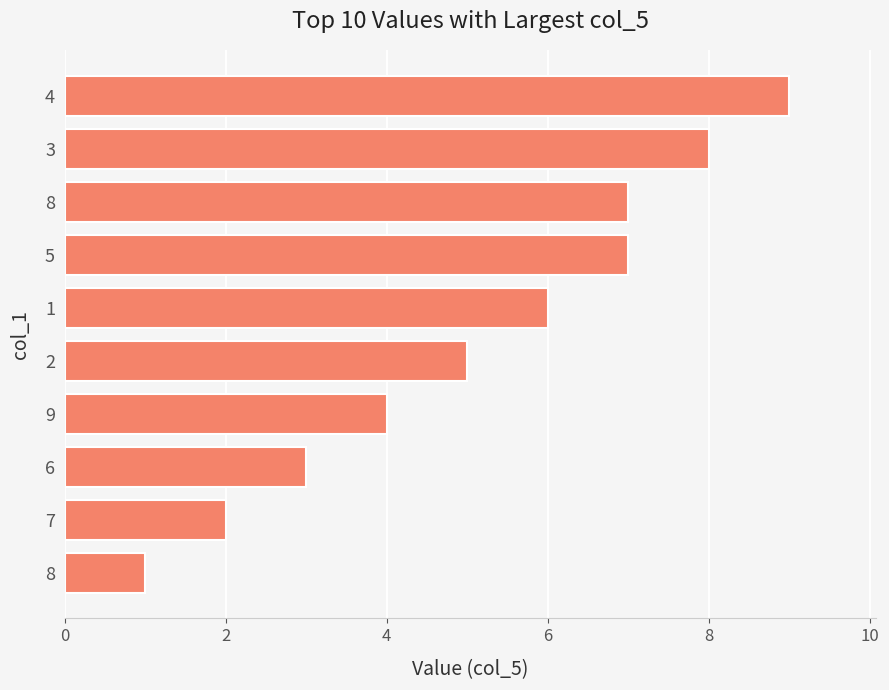

What is the greatest value displayed?

9